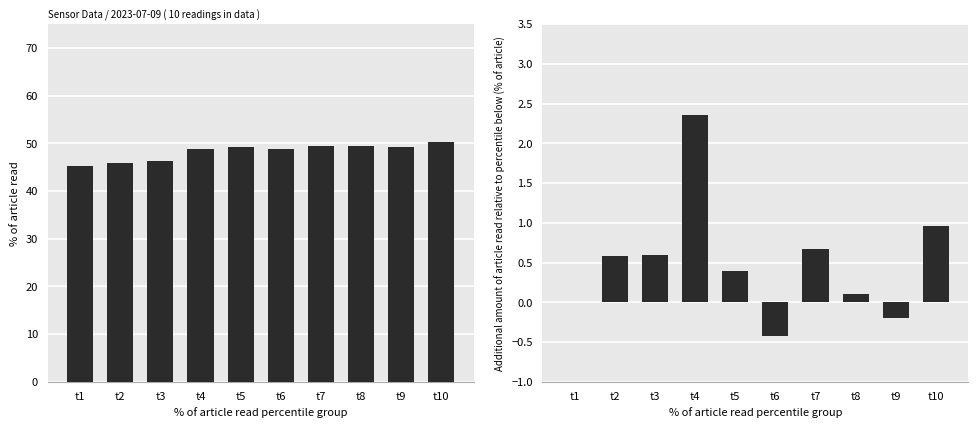

Is the value of BME280_humidity at t3 greater than the value of BME280_humidity_diff at t6?

Yes